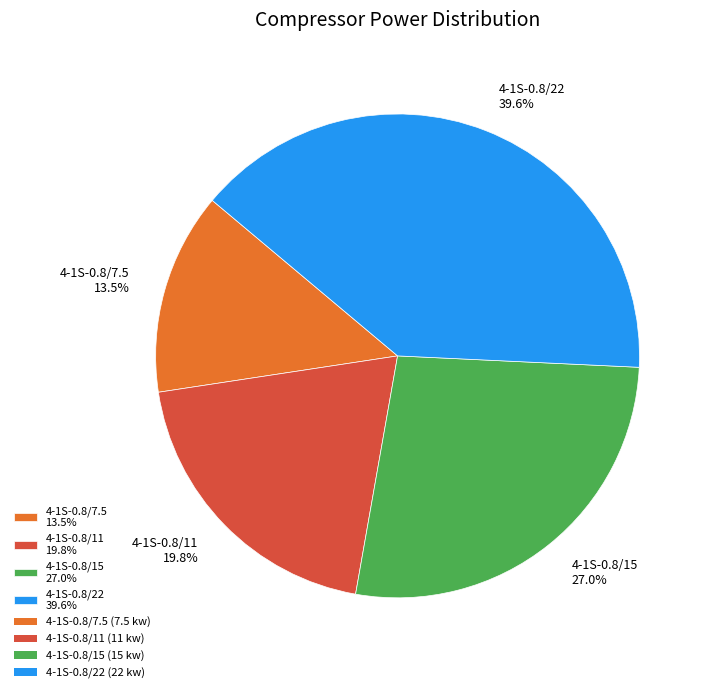

Count the number of slices in the pie.

4